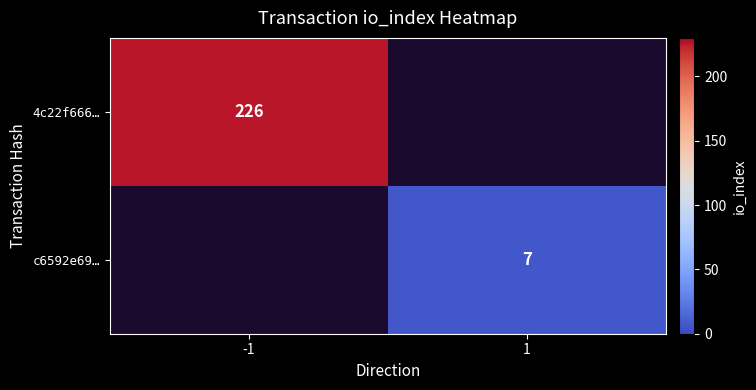

Is it true that 4c22f666… equals 89 at -1?

False